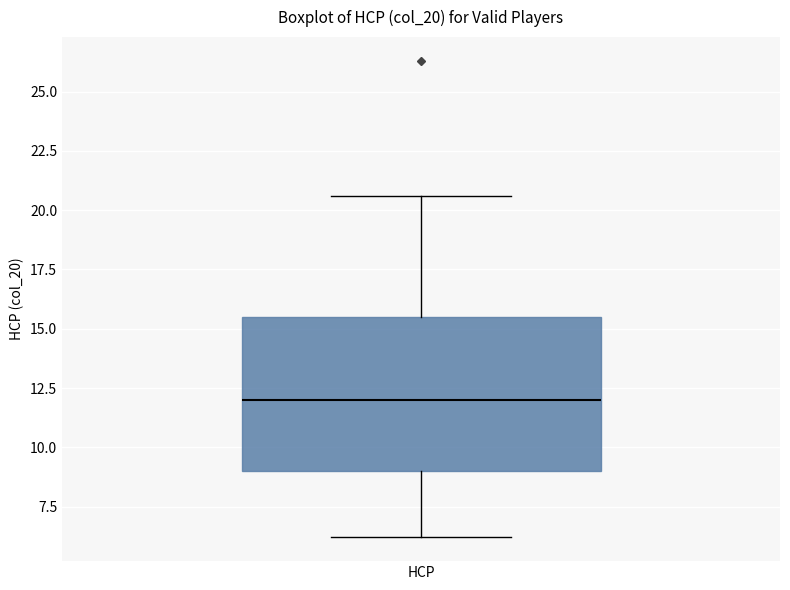

Transcribe this box plot: give where the median line is, the range the box spans, and where the two whiskers end, as read against the y-axis. The values are not printed on the chart, so give them approximately, as read against the axis.

median 12.0, box 9.0 to 15.5, whiskers 6.0 to 20.5